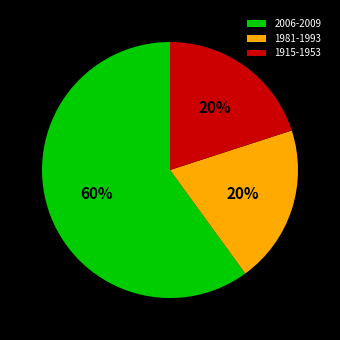

Which has a higher value, 1915-1953 or 2006-2009?

2006-2009